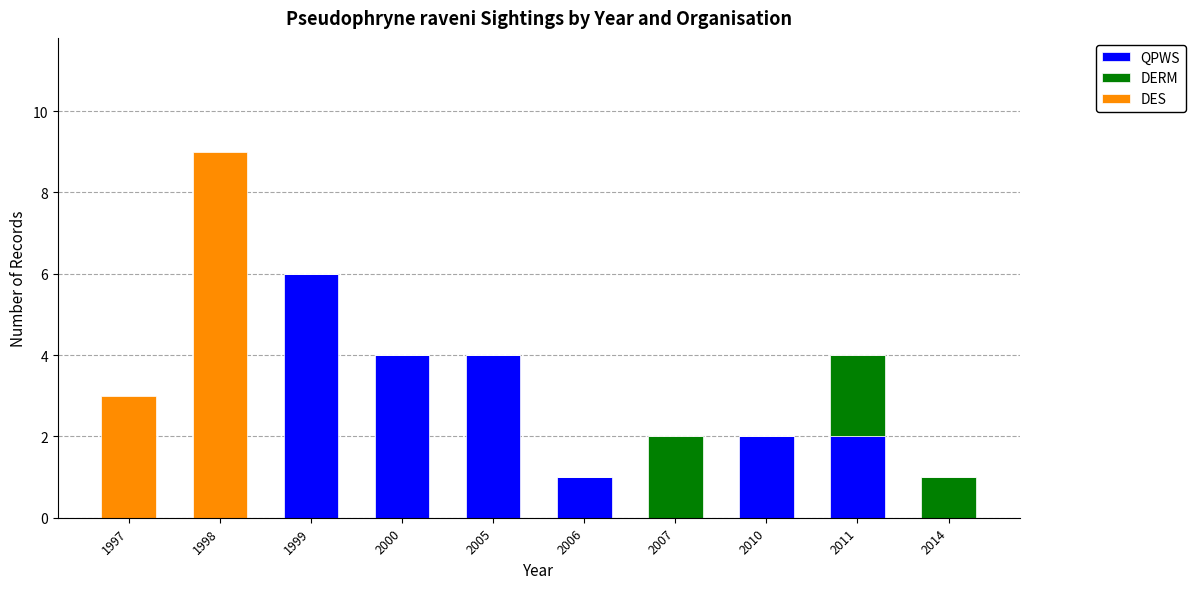

What are all the series names shown in the legend?

QPWS, DERM, DES